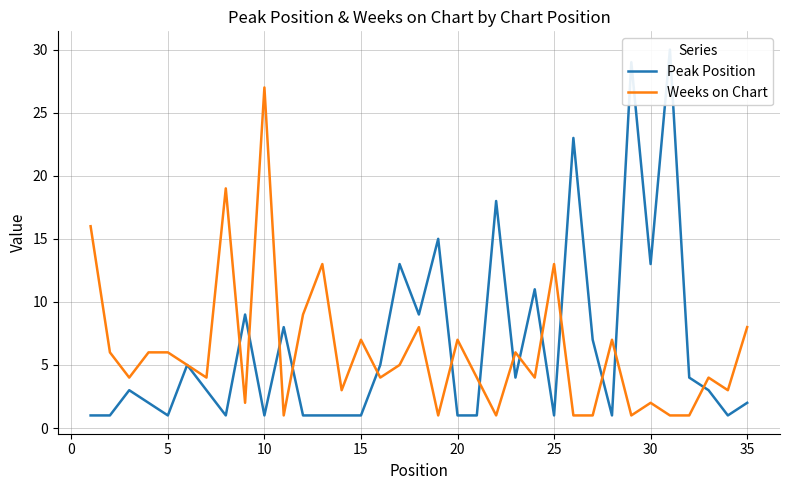

The Weeks on Chart series shows 2 at 20. True or false?

False